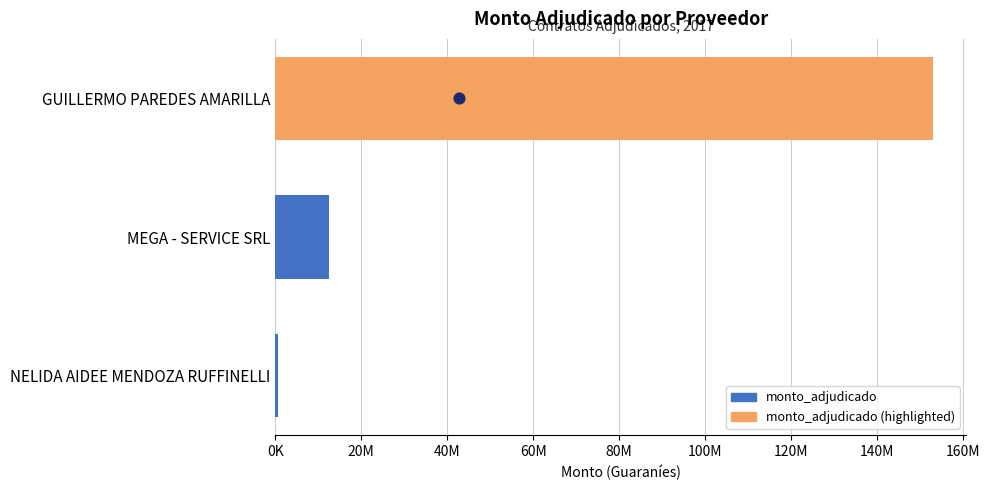

What is the change in value from GUILLERMO PAREDES AMARILLA to MEGA - SERVICE SRL?

-140494950